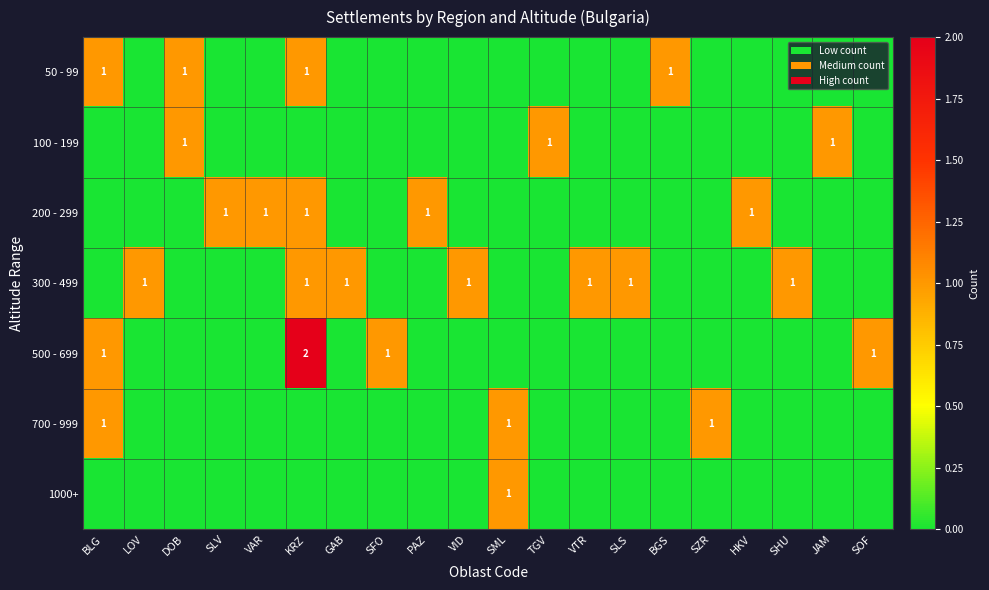

Rank the series by their maximum value, from lowest to highest.

50 - 99, 100 - 199, 200 - 299, 300 - 499, 700 - 999, 1000+, 500 - 699